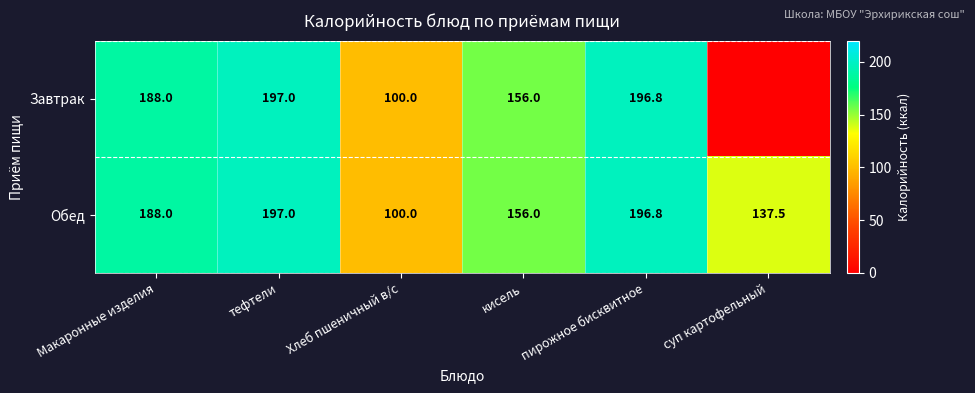

What is the total value across all series at кисель?

312.0